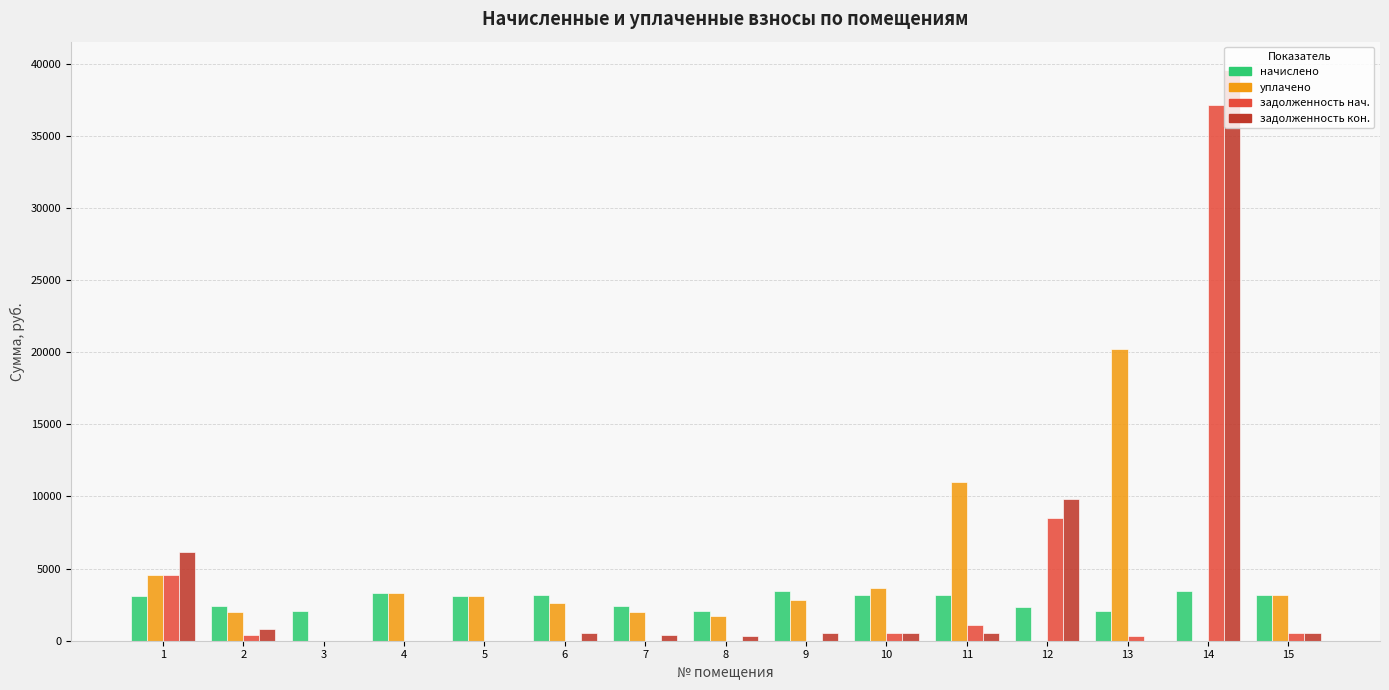

At which category is the sum across all series the highest?

14